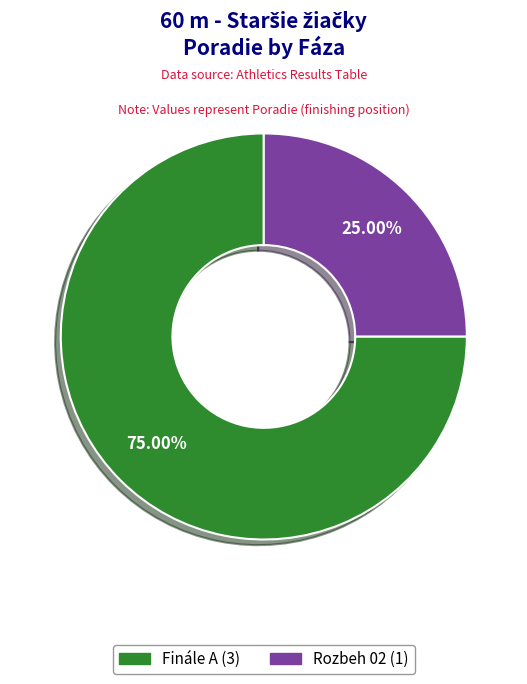

The Rozbeh 02 slice represents 25% of the pie. True or false?

True